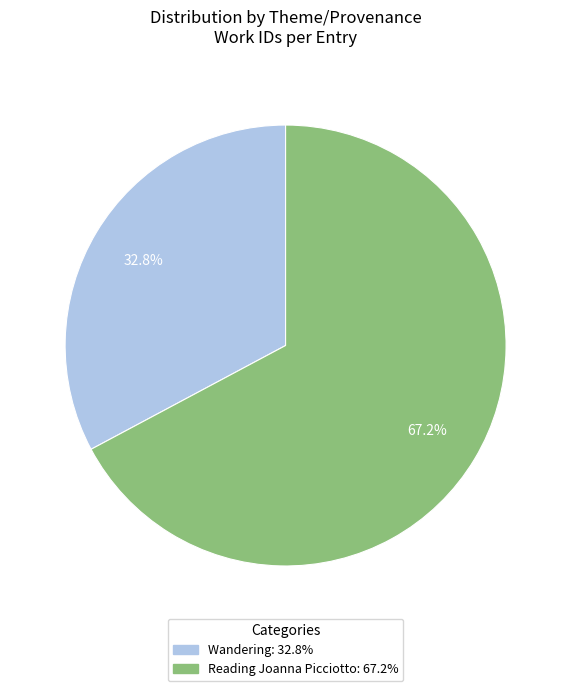

Count the number of slices in the pie.

2